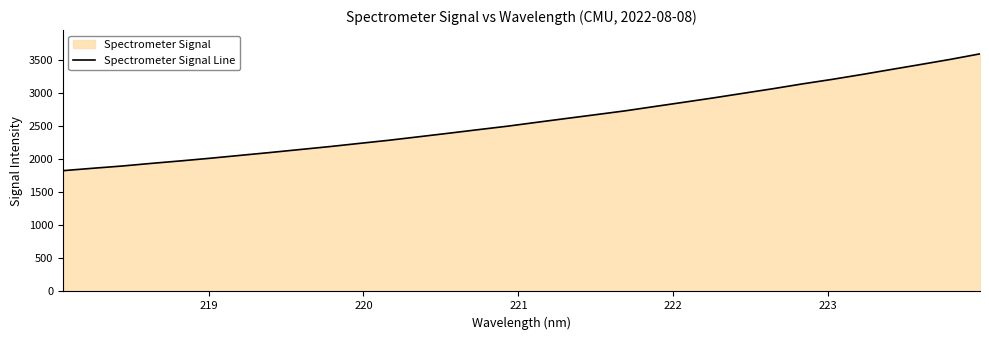

What is the average value?

2588.7